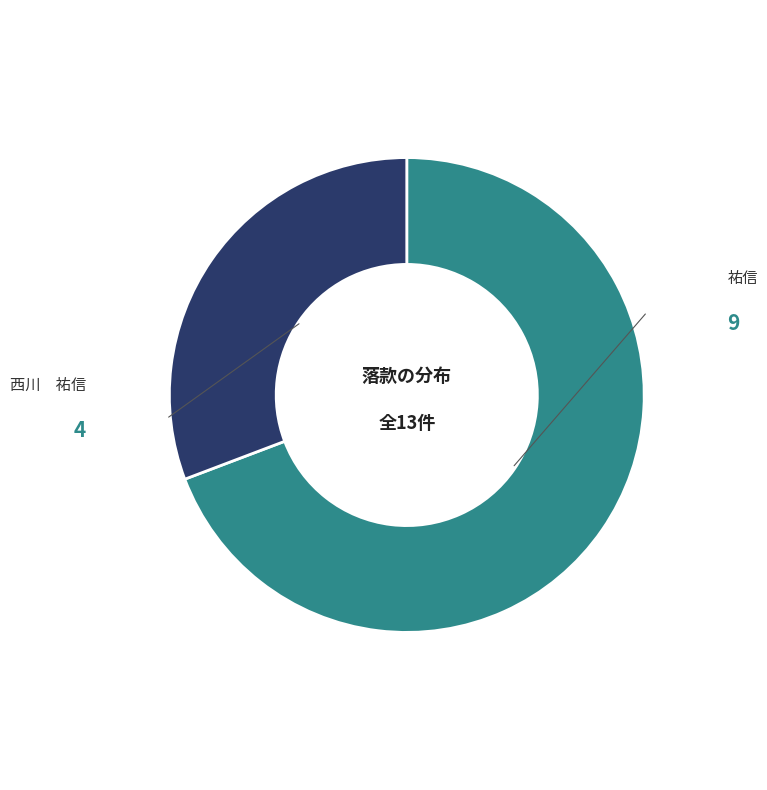

Is there a majority slice in this chart?

Yes